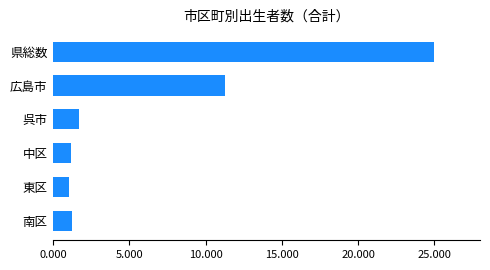

Are the bars horizontal?

Yes